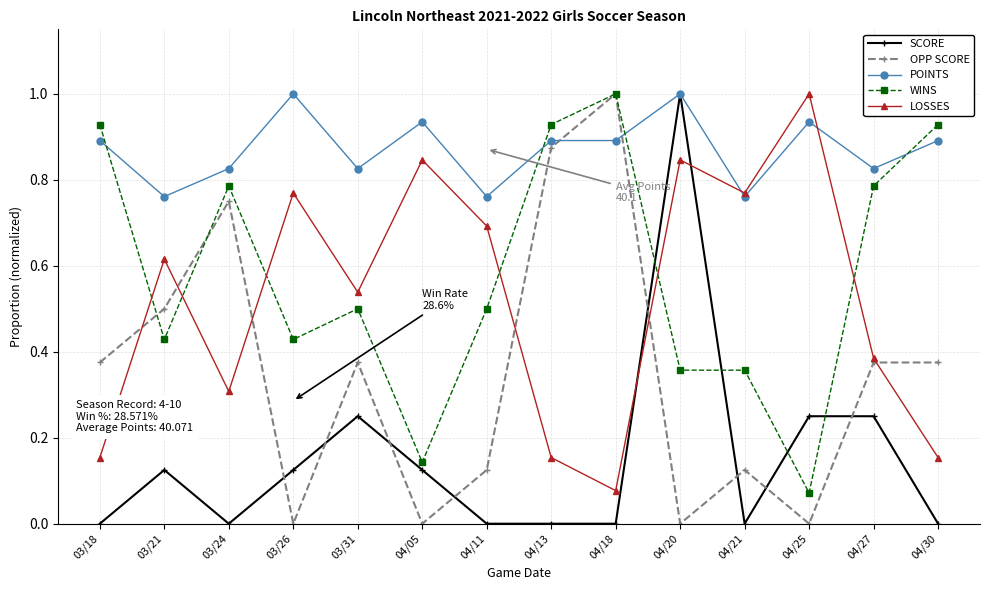

Which series has the largest total across all categories?

POINTS